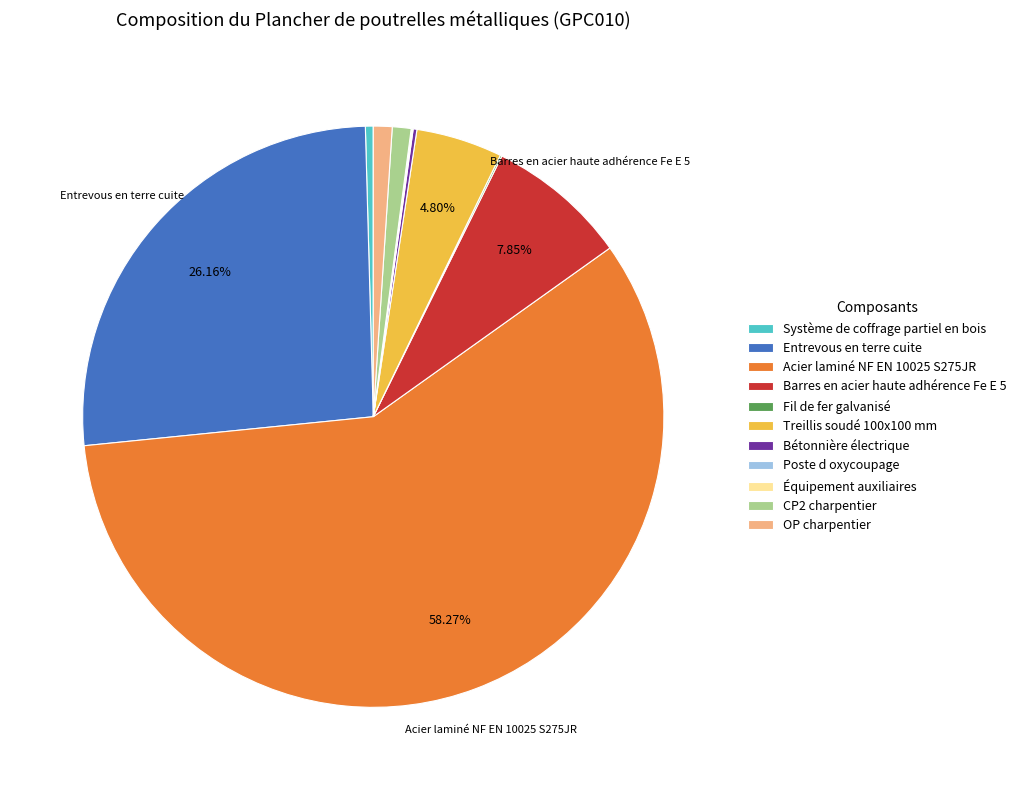

Does Acier laminé NF EN 10025 S275JR account for over 50% of the chart?

Yes